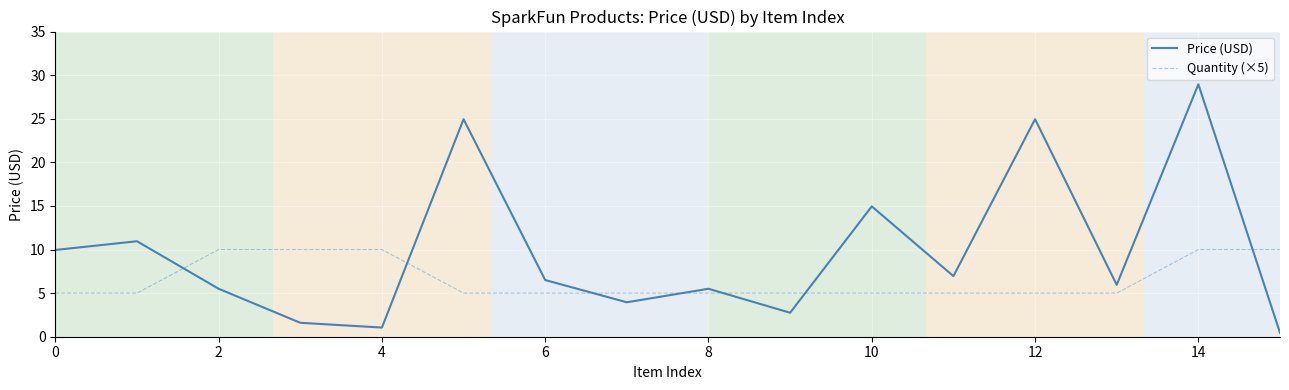

Does the chart have visible grid lines?

Yes